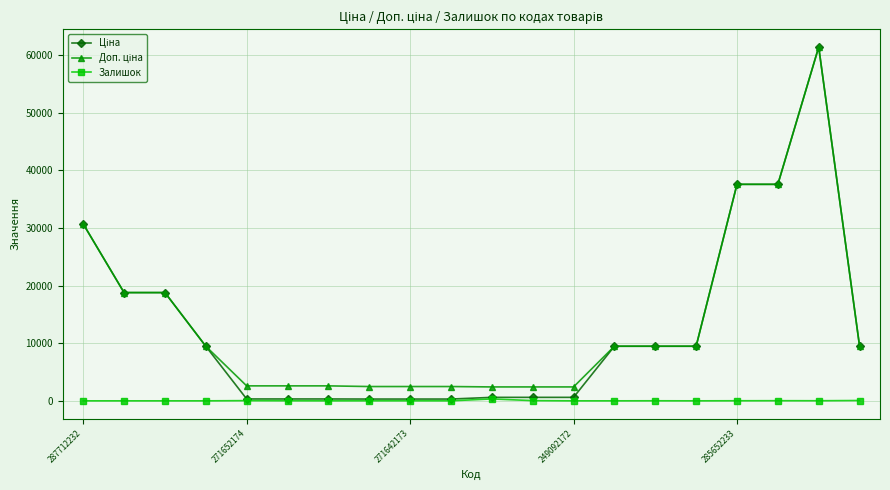

True or false: Залишок has more than 1 interior local peaks.

True